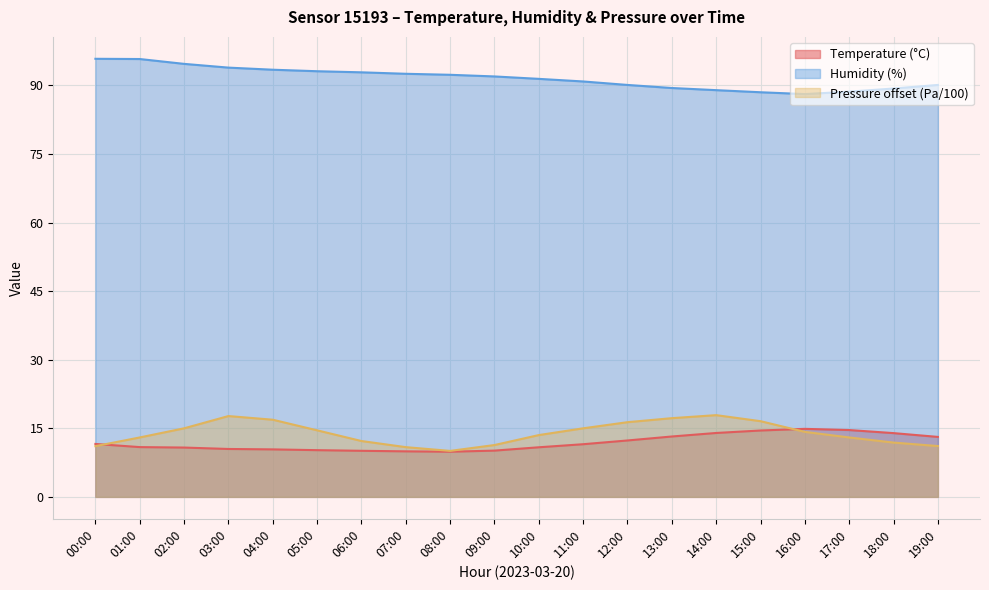

What is the label of the 4th point from the right?

16:00